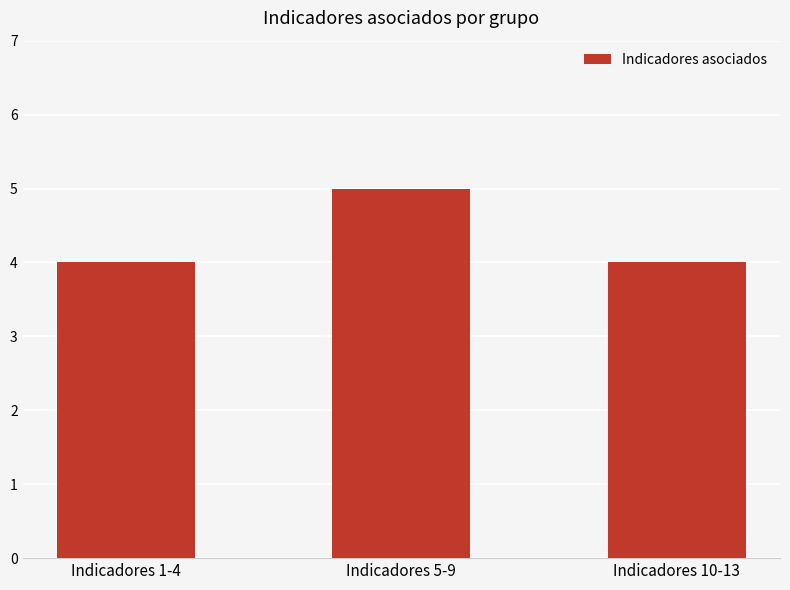

Approximately how many times larger is the value at Indicadores 1-4 compared to Indicadores 5-9?

0.8